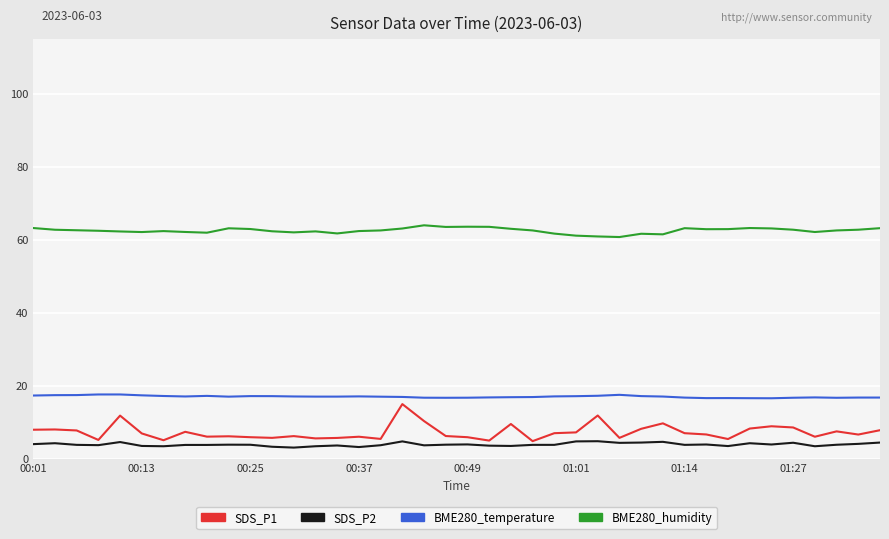

Count the number of data series in this chart.

4